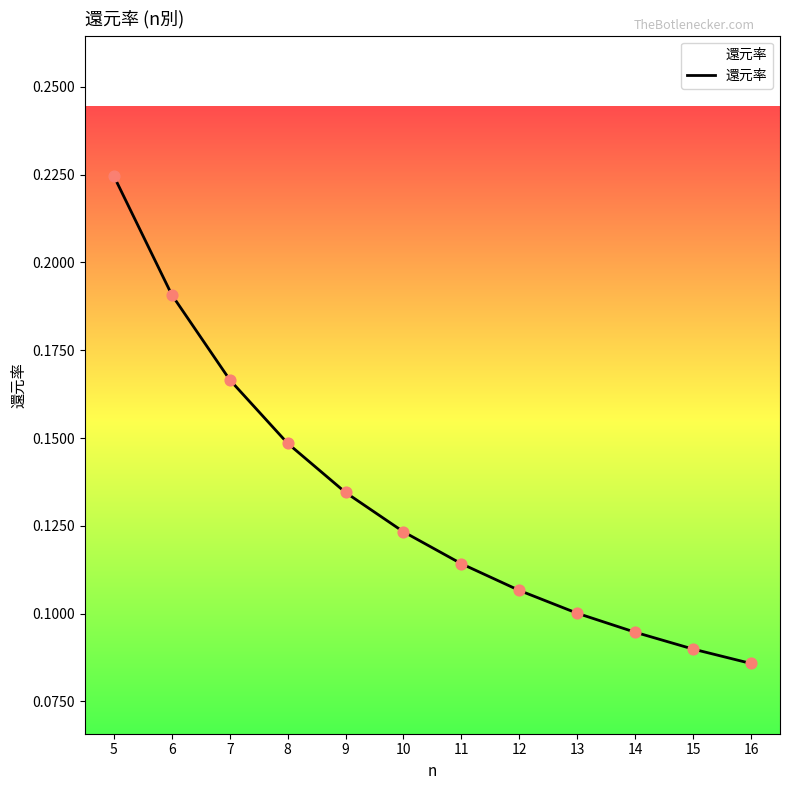

What is the change in value from 6 to 15?

-0.1